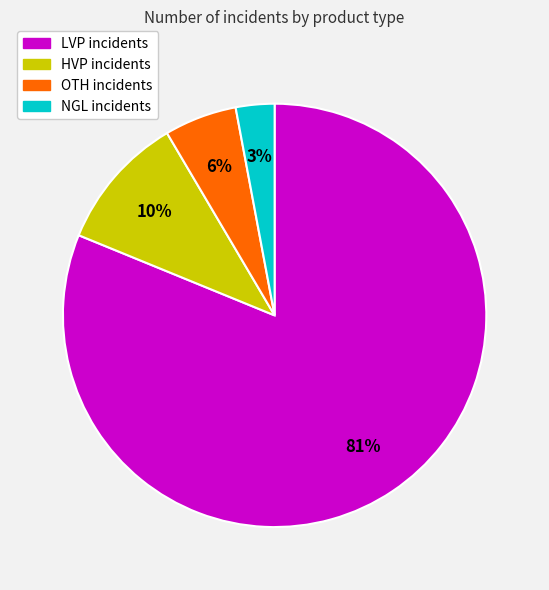

To the nearest percent, what is the difference between the largest and smallest slice percentages?

78%